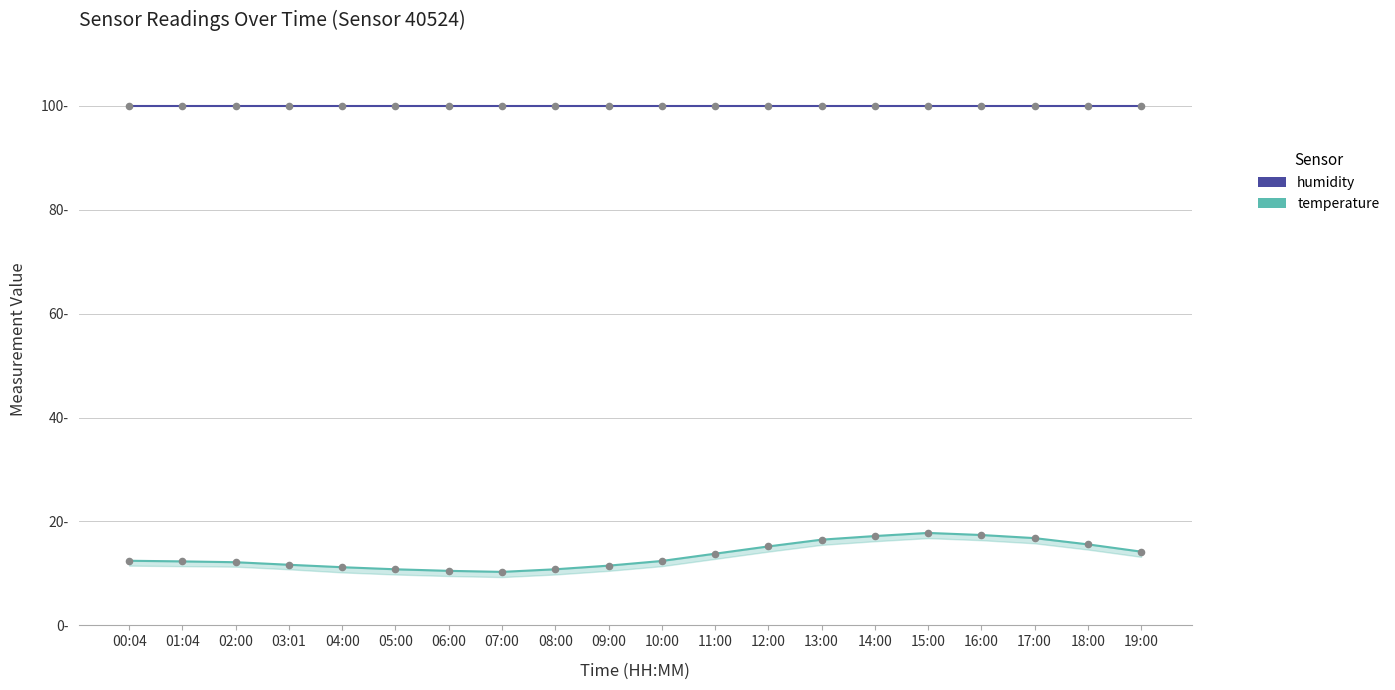

Which series has the widest spread of Y values?

temperature